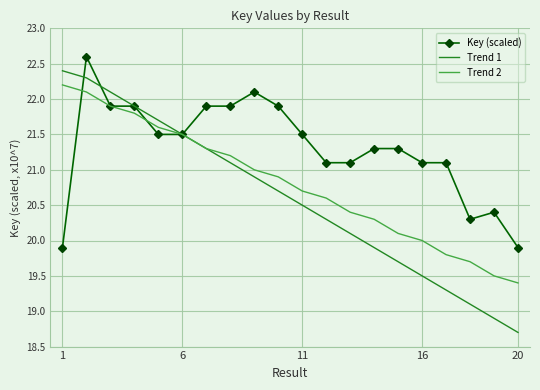

What is the minimum value for Trend 2?

19.4